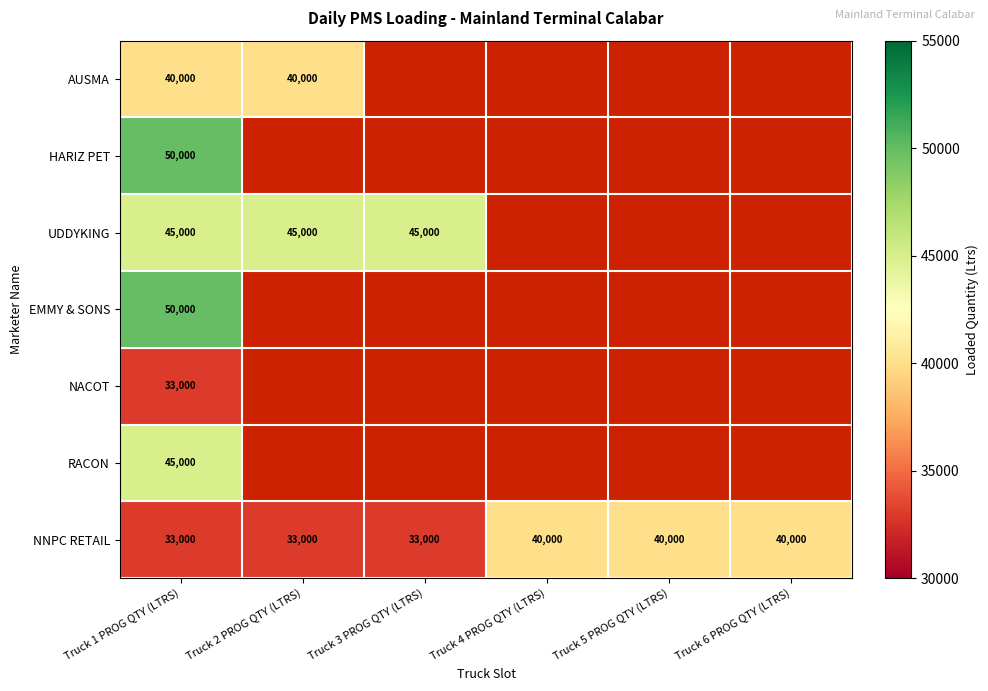

Is it true that HARIZ PET equals 12280.9 at Truck 1 PROG QTY (LTRS)?

False